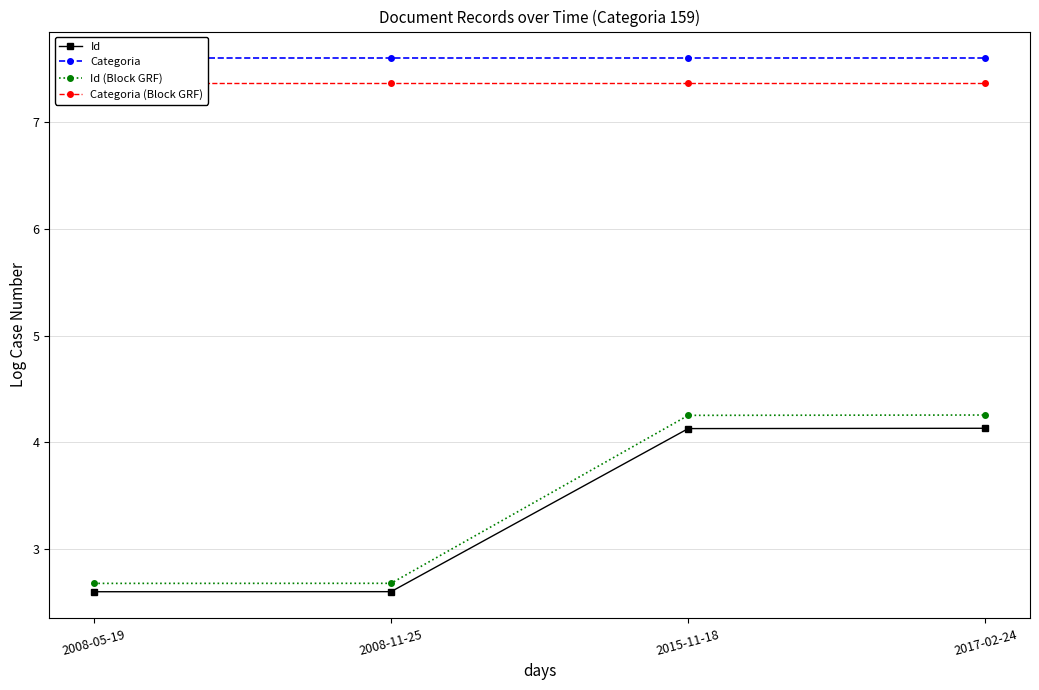

True or false: Id (Block GRF) and Categoria (Block GRF) cross at least once.

False